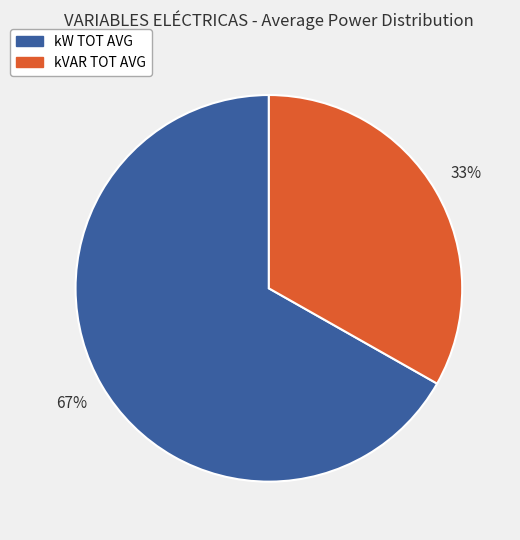

To the nearest percent, what portion does kW TOT AVG represent?

67%